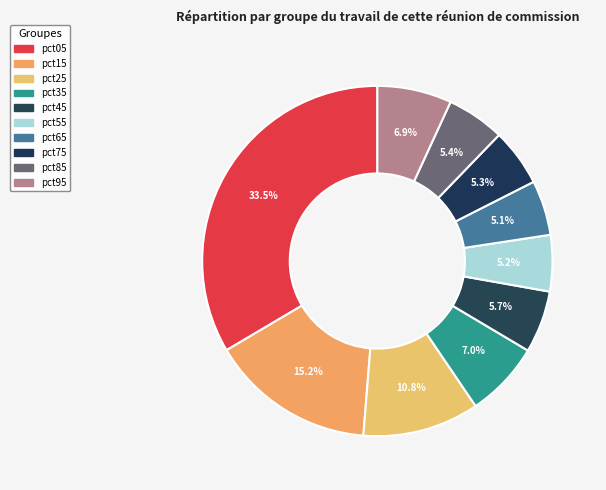

Count the number of slices in the pie.

10